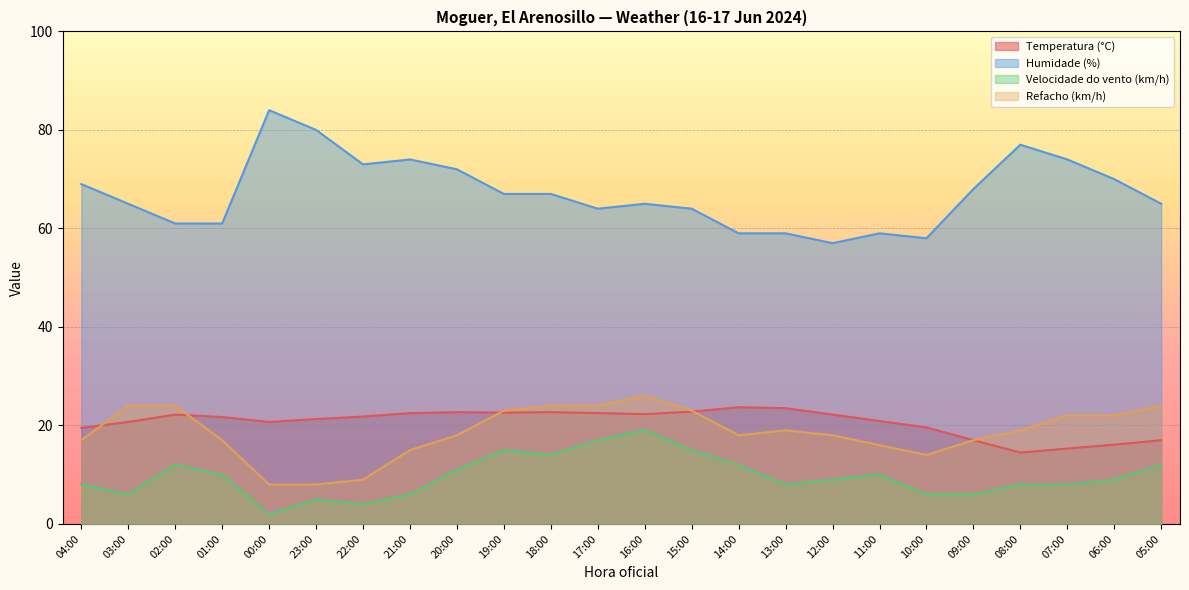

What is the label of the 1st point from the left?

04:00